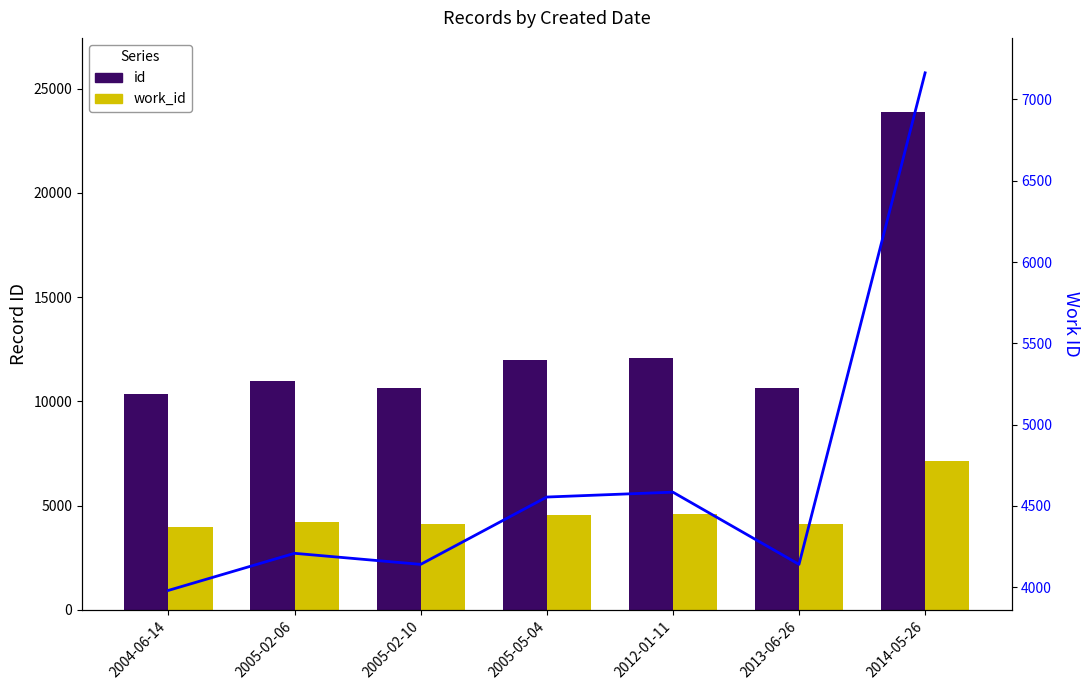

Reading left to right, what are all the values shown in this chart?

id: 10342	10959	10653	11971	12074	10653	23863
work_id: 3981	4209	4141	4555	4585	4141	7163
work_id (line): 3981	4209	4141	4555	4585	4141	7163